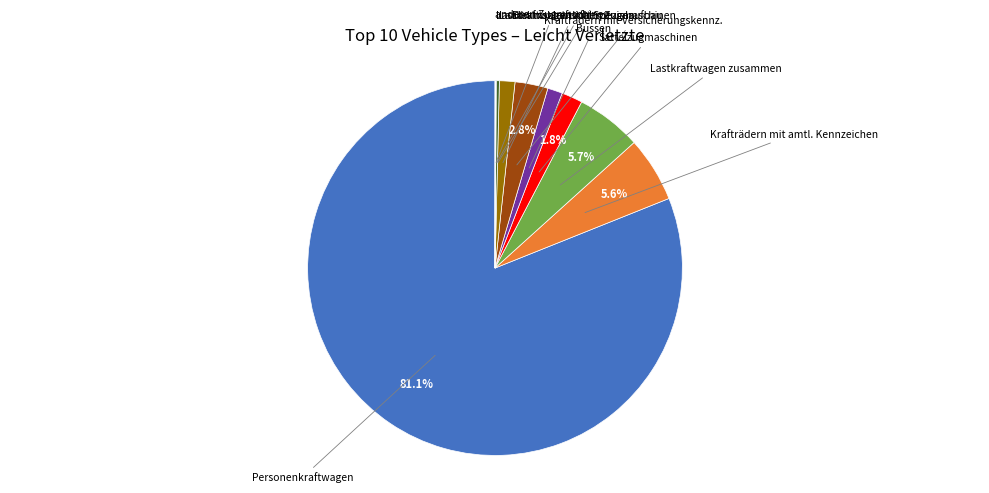

Is there a majority slice in this chart?

Yes